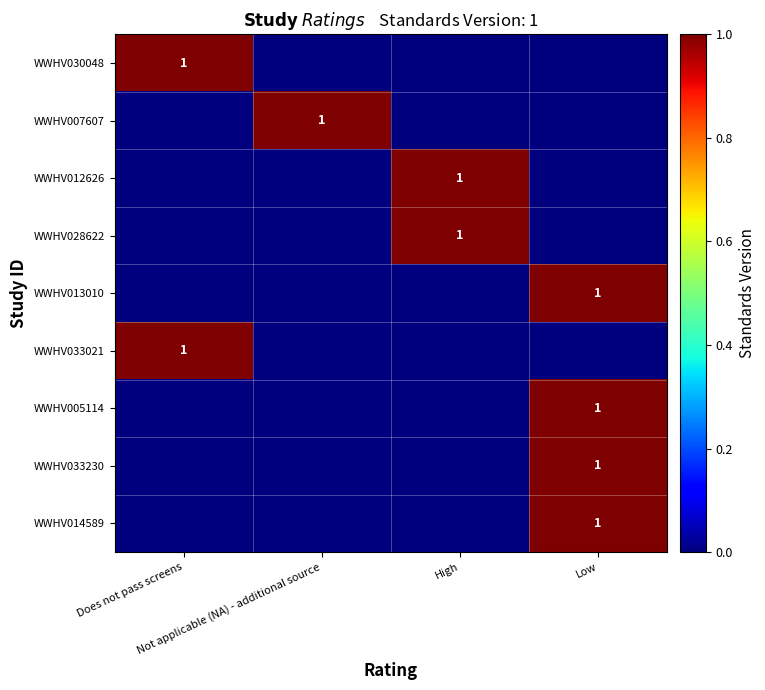

At High, list the series in order from largest to smallest.

WWHV012626, WWHV028622, WWHV030048, WWHV007607, WWHV013010, WWHV033021, WWHV005114, WWHV033230, WWHV014589